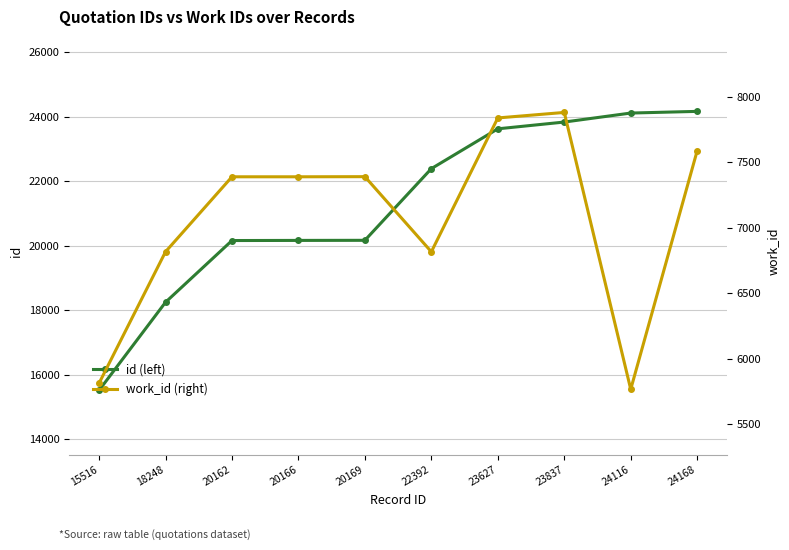

Which series changed the most between 23627 and 24116?

work_id (right)